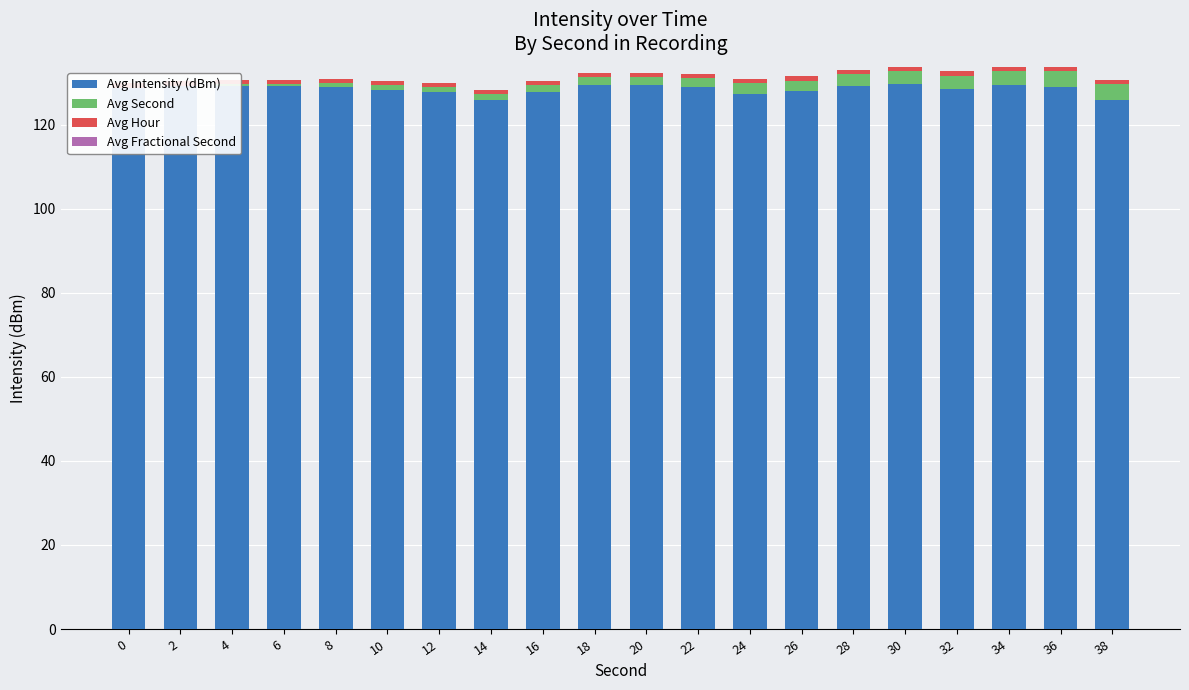

What is the spread (max minus min) of values at 8?

129.0